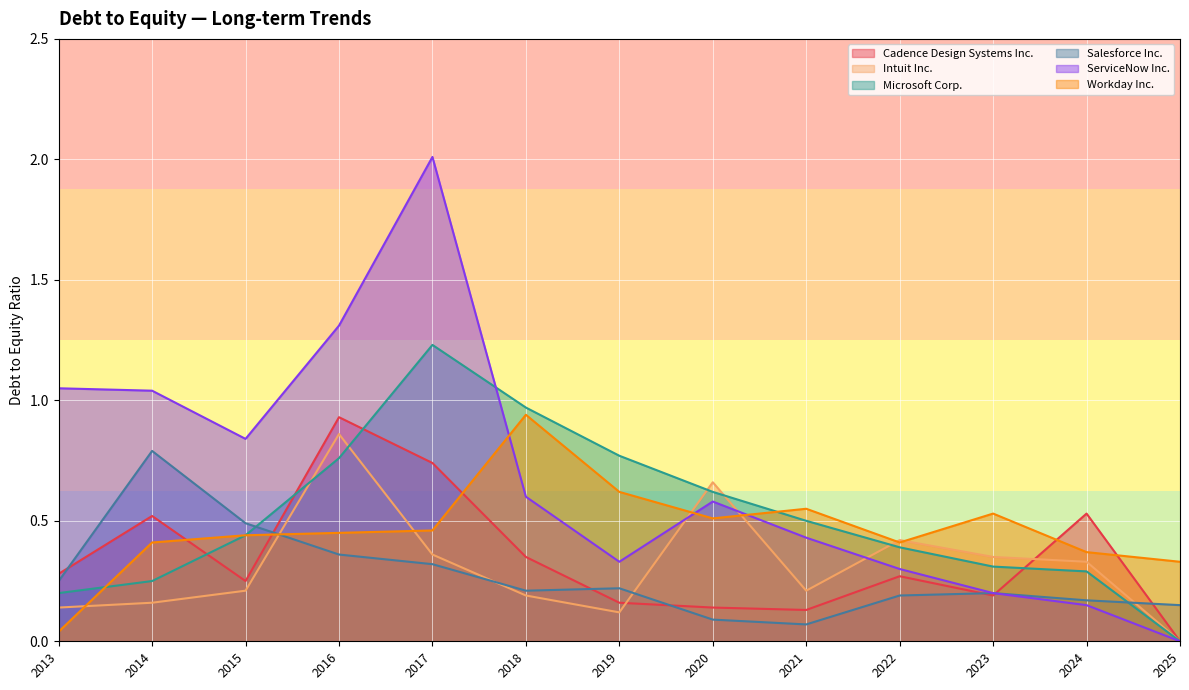

What is the difference between the maximum and minimum values in the Intuit Inc. series?

0.9